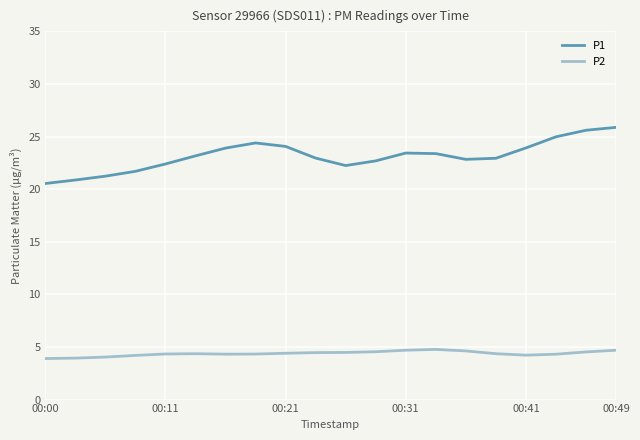

True or false: P1 has more than 1 points higher than both neighbors.

True